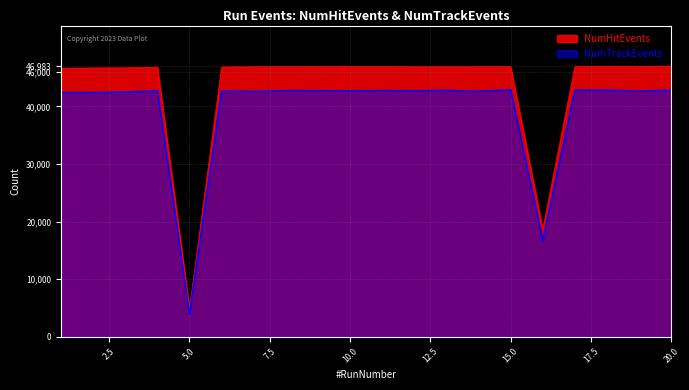

True or false: NumTrackEvents has more than 0 points higher than both neighbors.

True